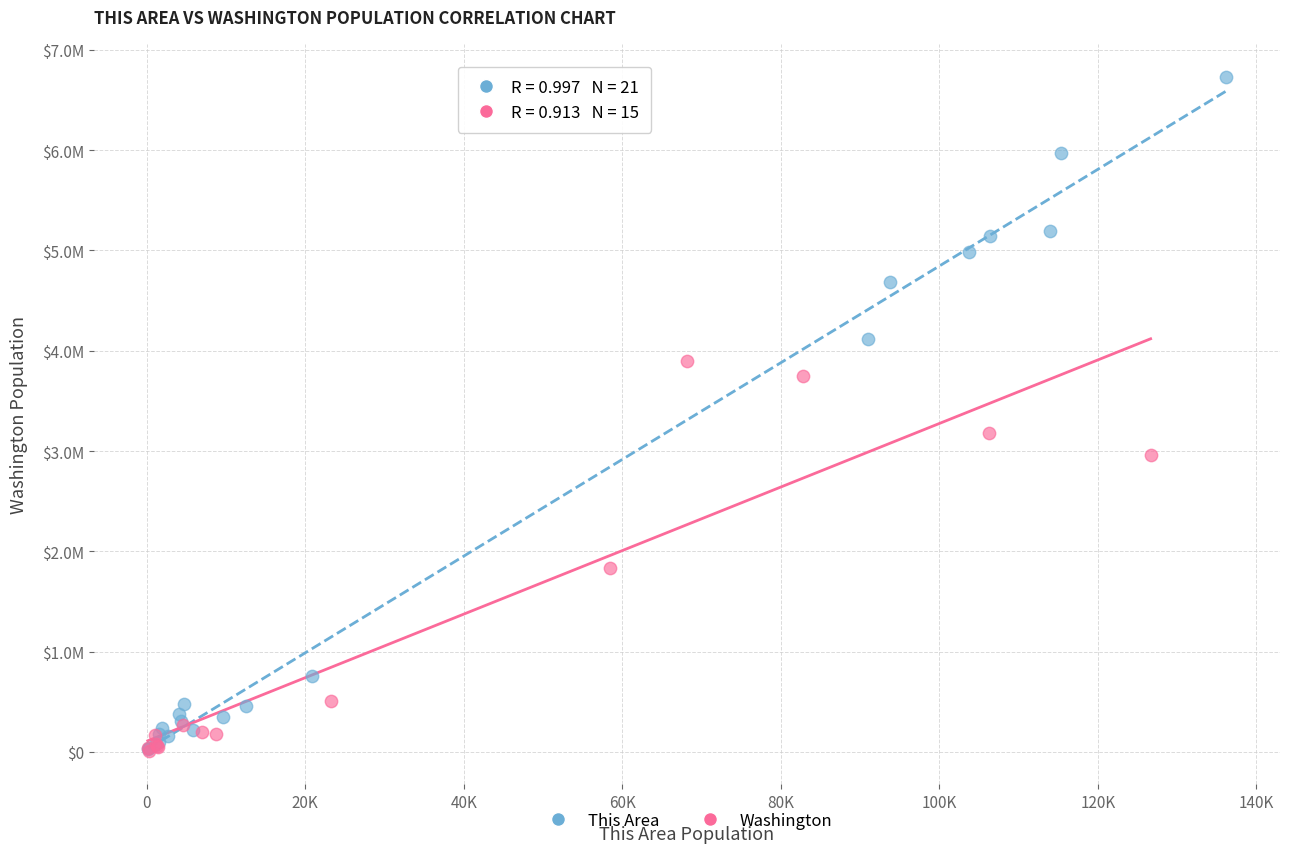

What are all the series names shown in the legend?

This Area, Washington